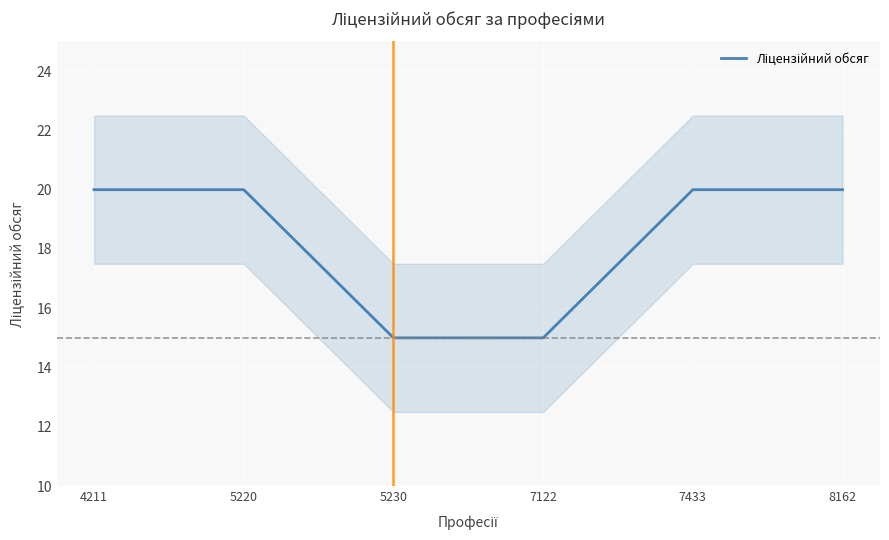

Rank the categories by value from highest to lowest.

4211, 5220, 7433, 8162, 5230, 7122